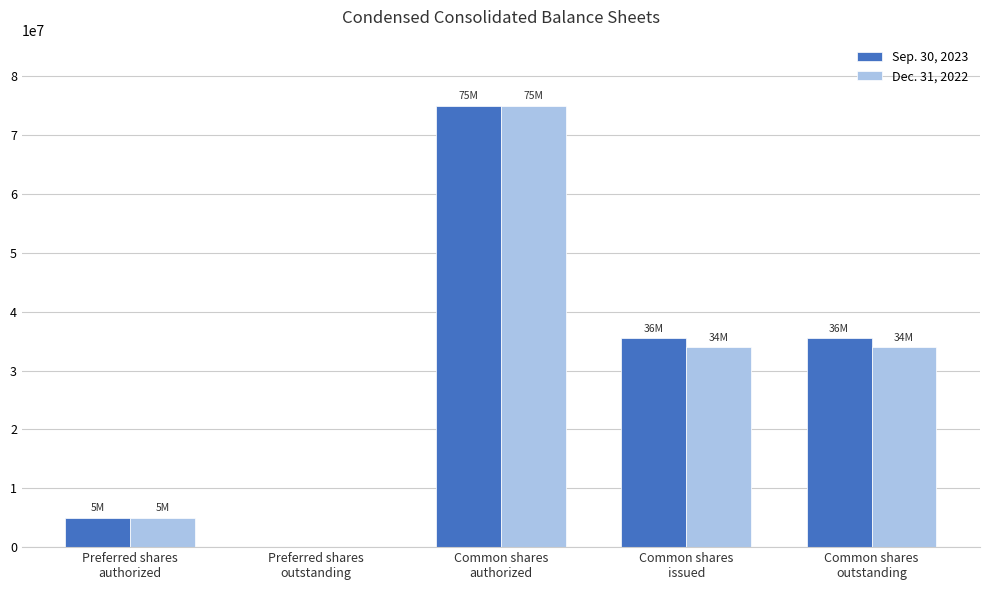

The Dec. 31, 2022 series shows 0 at Preferred shares
outstanding. True or false?

True